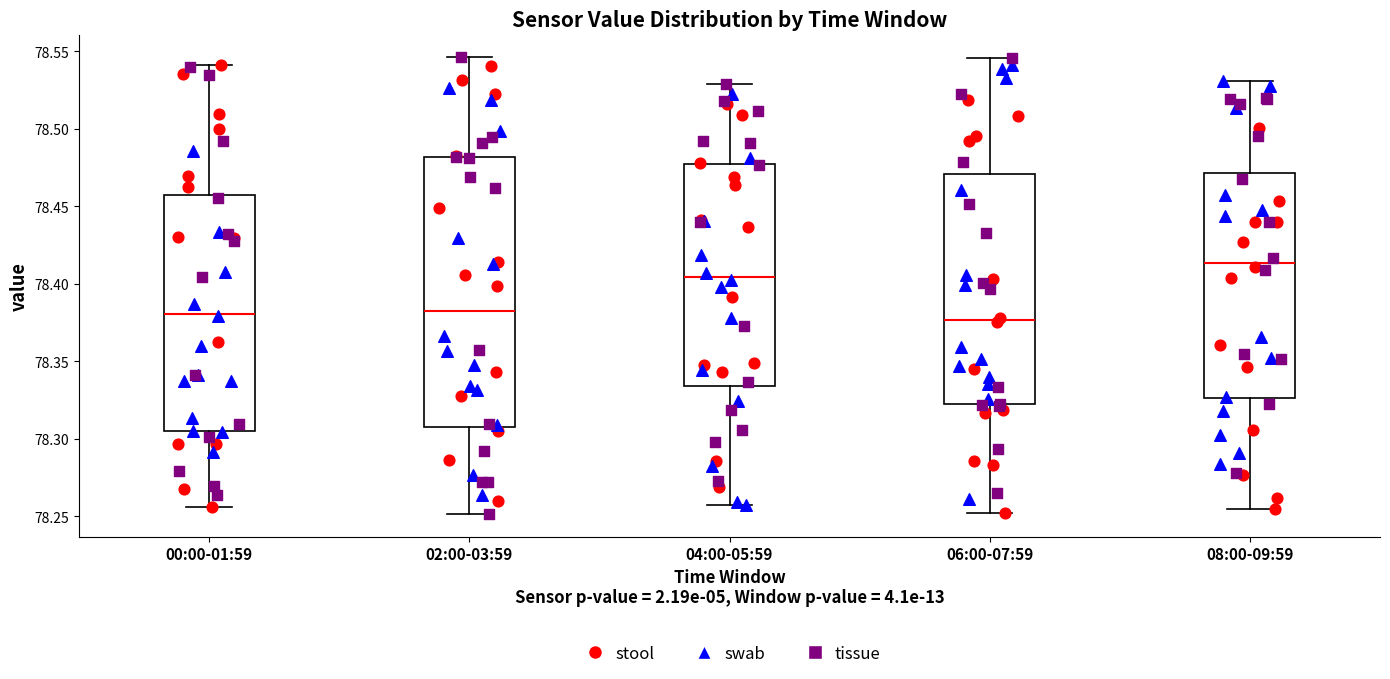

Reading left to right, read every box against the y-axis: the position of its median line, the range the box covers, and the ends of its whiskers. The values are not printed on the chart, so give them approximately, as read against the axis.

00:00-01:59: median 78.380, box 78.305 to 78.455, whiskers 78.255 to 78.540
02:00-03:59: median 78.385, box 78.310 to 78.480, whiskers 78.250 to 78.545
04:00-05:59: median 78.405, box 78.335 to 78.475, whiskers 78.260 to 78.530
06:00-07:59: median 78.375, box 78.320 to 78.470, whiskers 78.250 to 78.545
08:00-09:59: median 78.415, box 78.325 to 78.470, whiskers 78.255 to 78.530